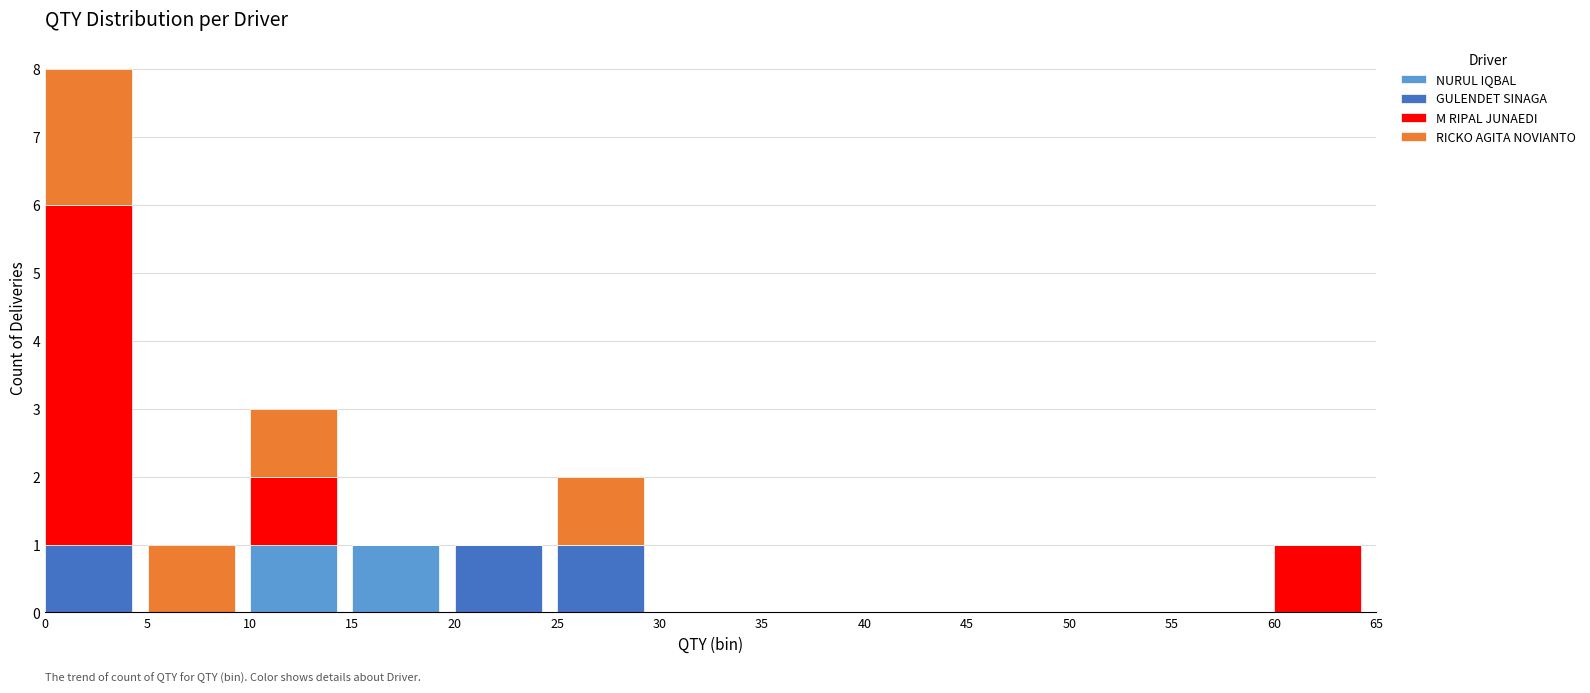

The M RIPAL JUNAEDI series shows 0 at 30. True or false?

True